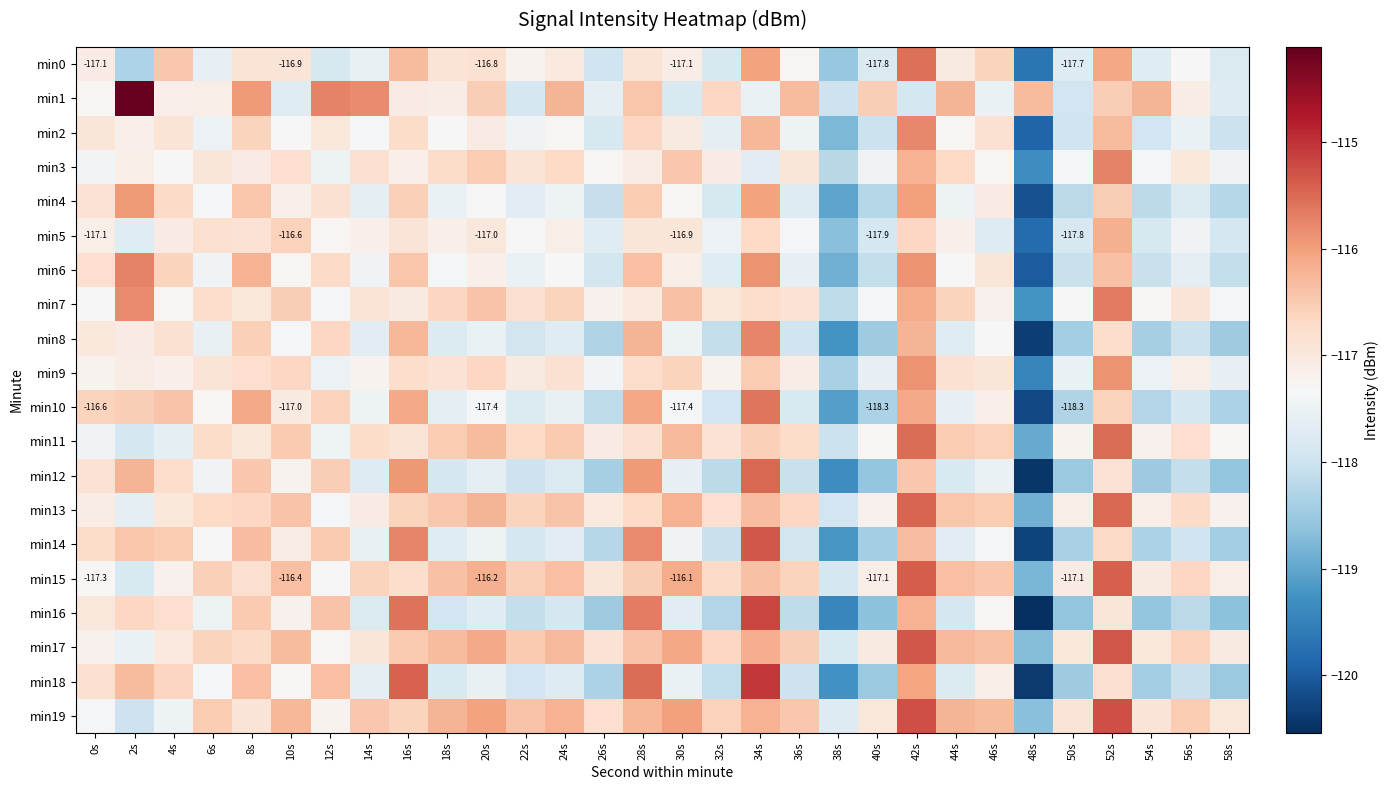

What is the minimum value for min19?

-118.7